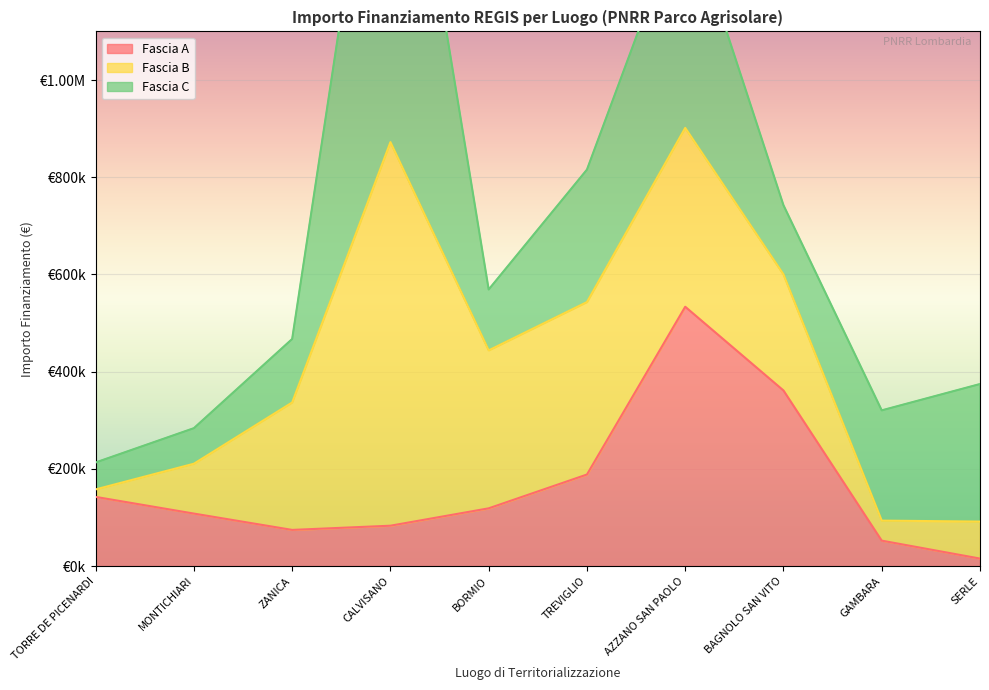

True or false: Fascia C and Fascia B intersect in this chart.

True